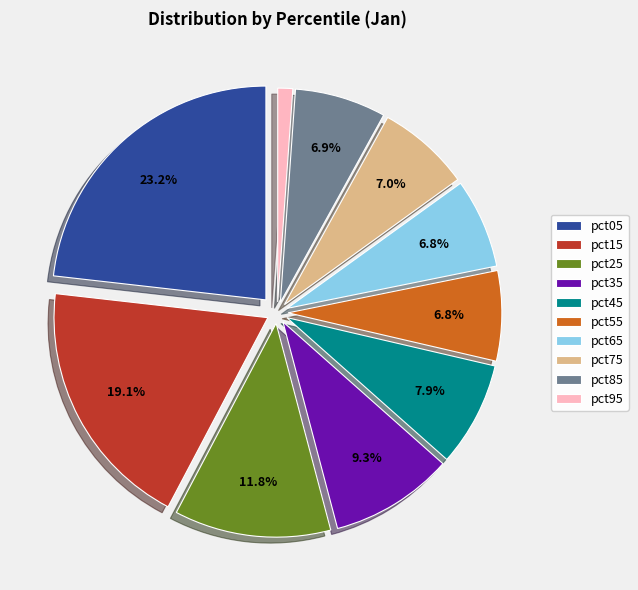

To the nearest percent, what portion does pct45 represent?

8%